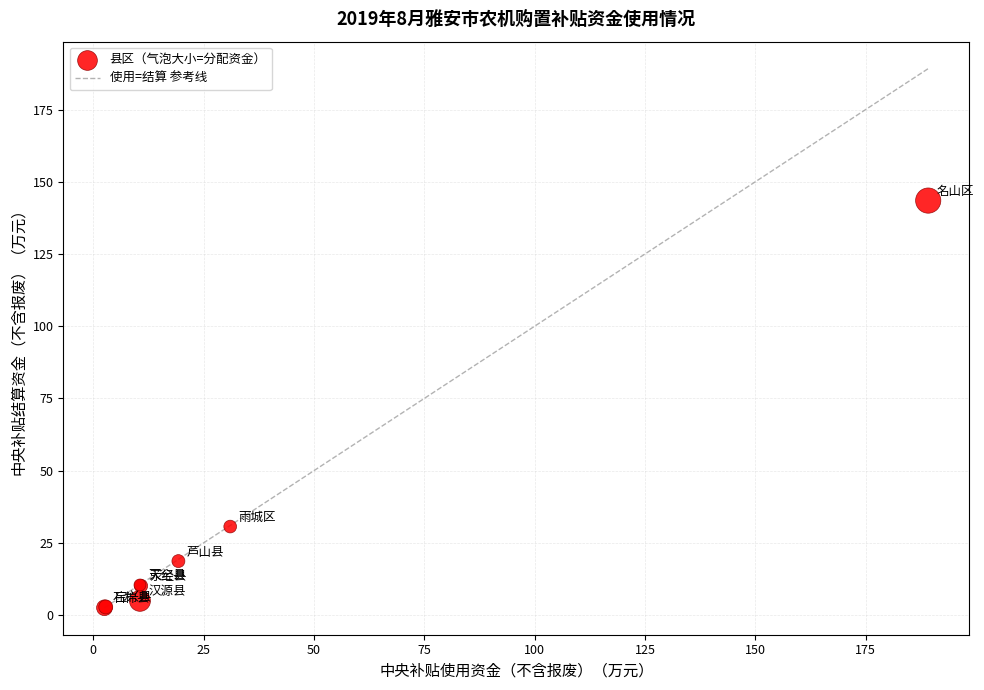

What Y value in the scatter plot is closest to 73?

30.7